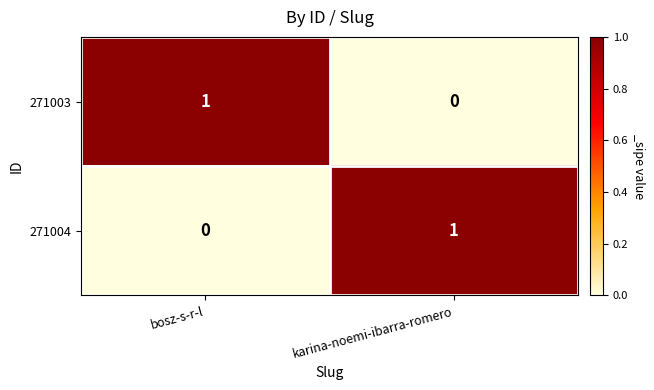

Reading left to right, what are all the values shown in this chart?

271003: bosz-s-r-l=1	karina-noemi-ibarra-romero=0
271004: bosz-s-r-l=0	karina-noemi-ibarra-romero=1